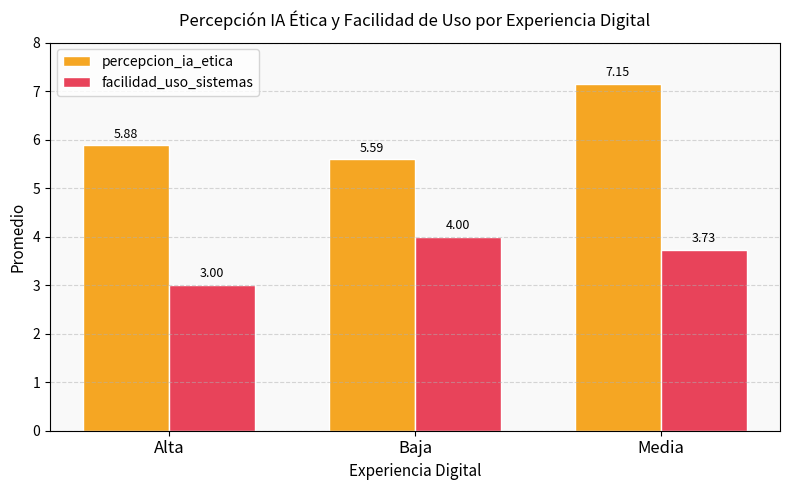

Where is facilidad_uso_sistemas nearest to the value 3?

Alta